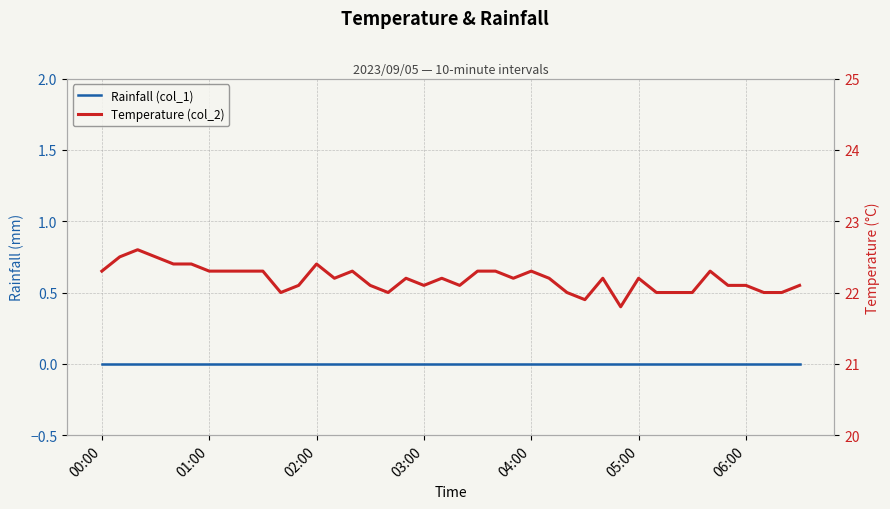

What is the average value of the Temperature (col_2) series?

22.2